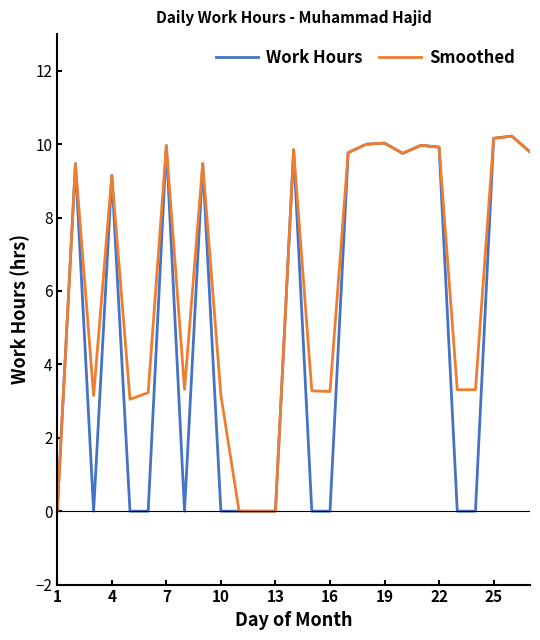

What is the maximum value shown in the chart?

10.2